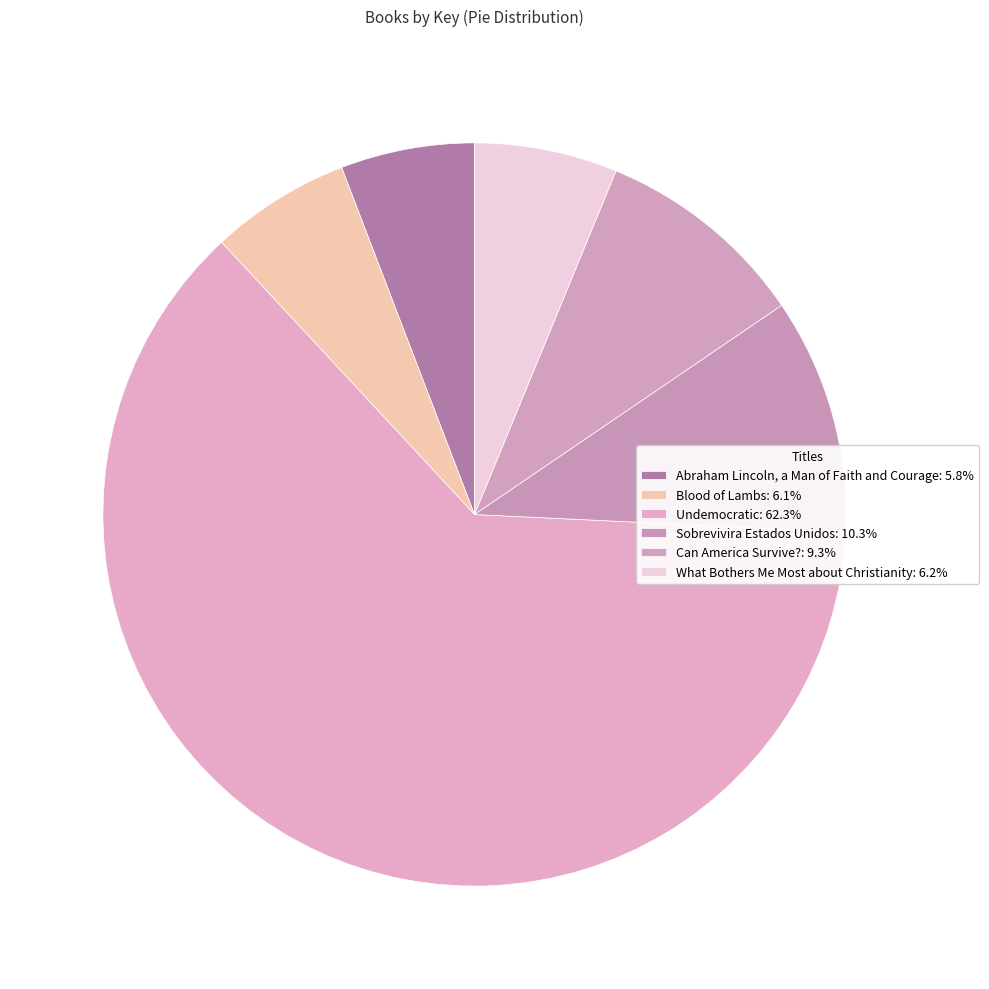

True or false: Sobrevivira Estados Unidos accounts for 10% of the total.

True